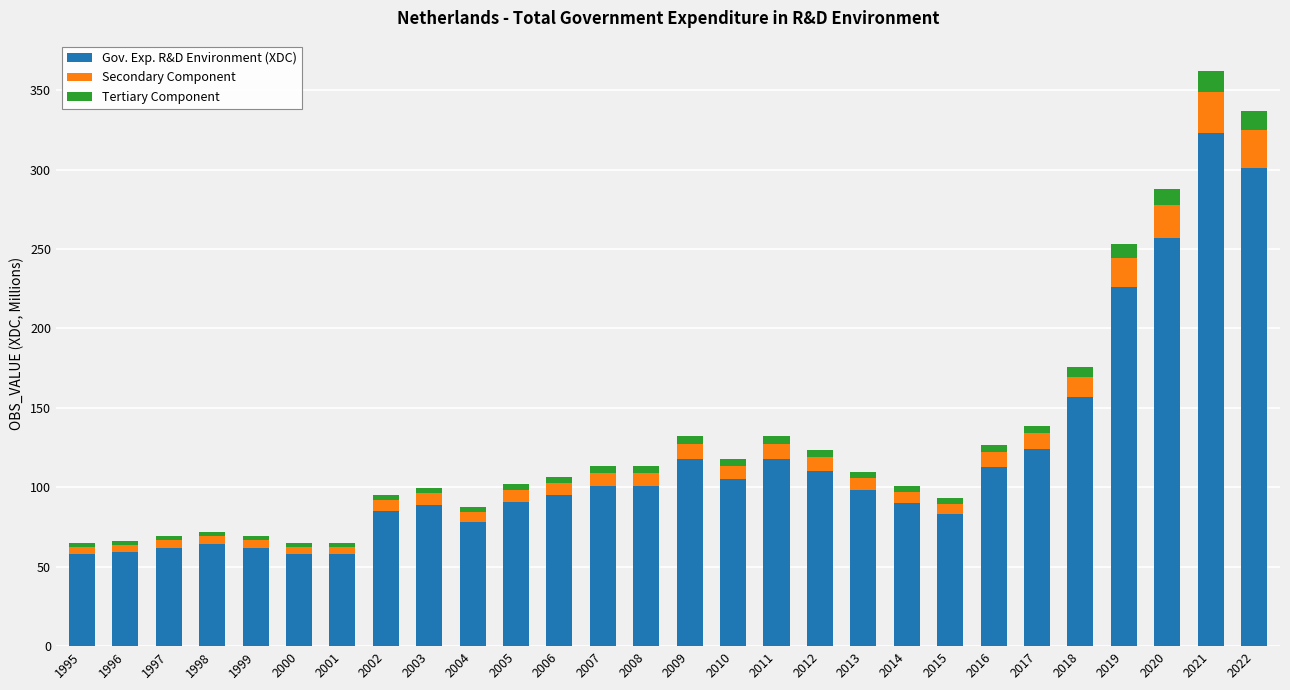

At which category is the sum across all series the highest?

2021